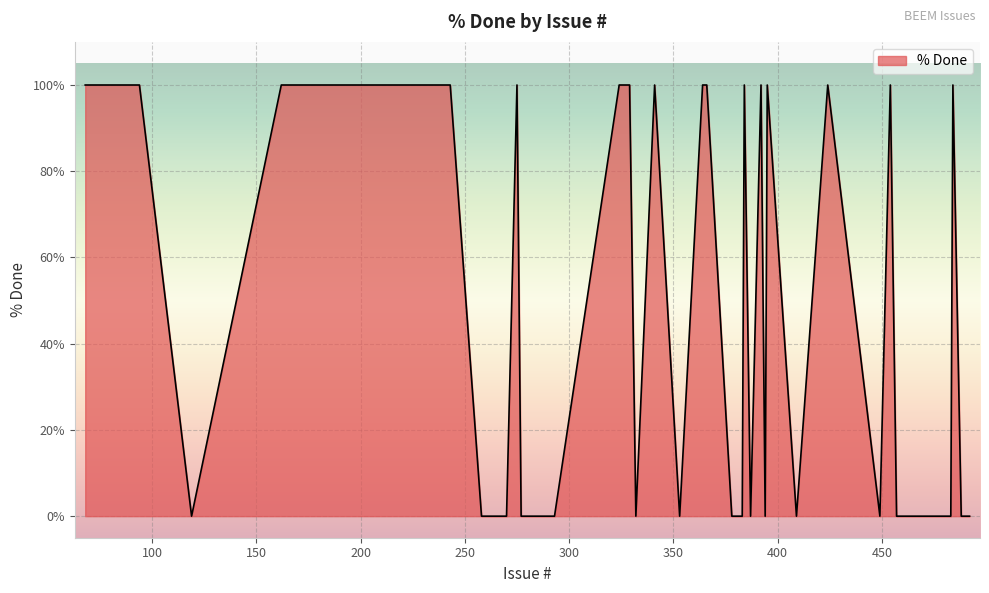

What is the difference between the second highest and second lowest values?

100